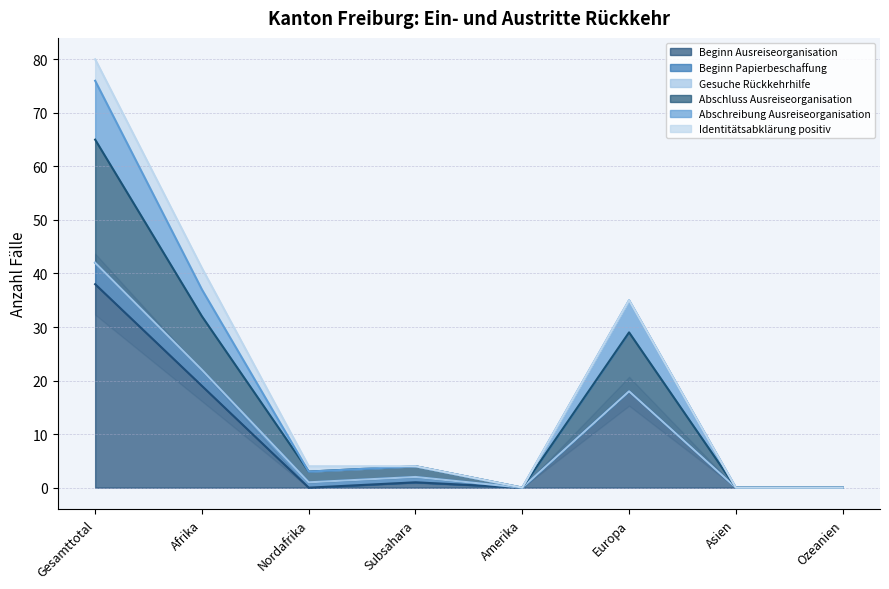

What is the label of the 1st point from the left?

Gesamttotal